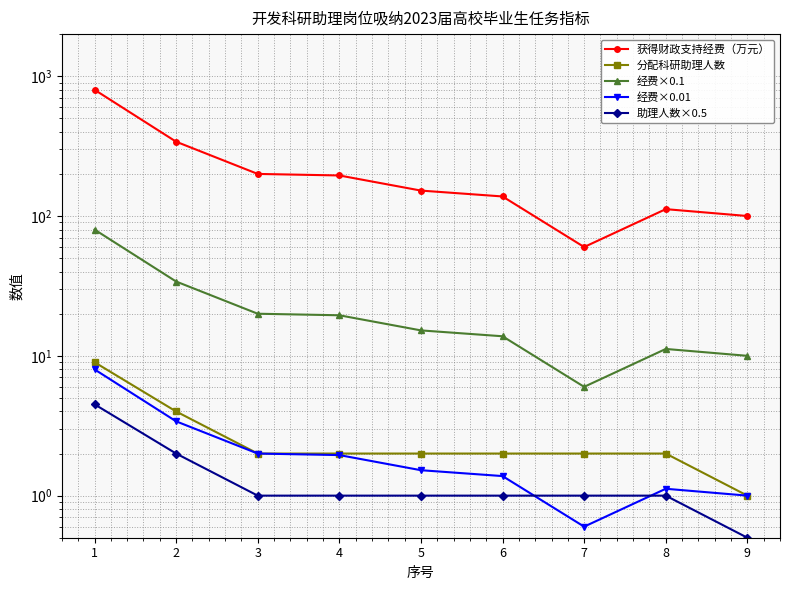

True or false: 获得财政支持经费（万元） and 分配科研助理人数 intersect in this chart.

False